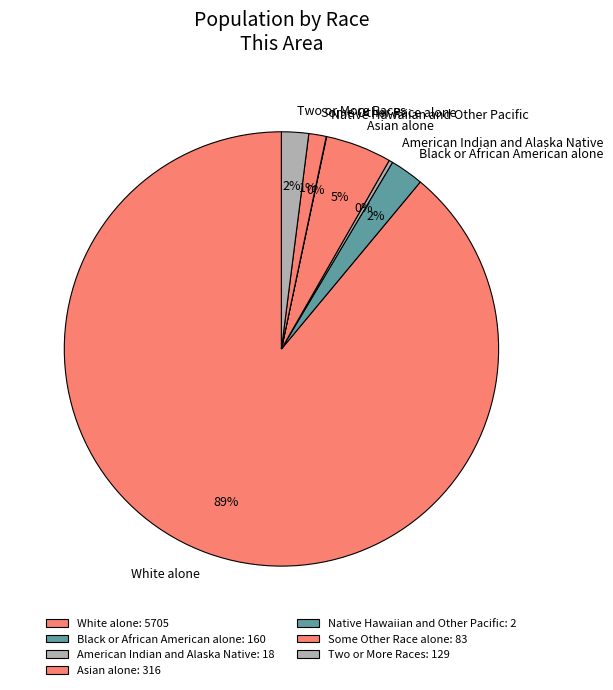

What percentage is the Asian alone slice, to the nearest percent?

5%